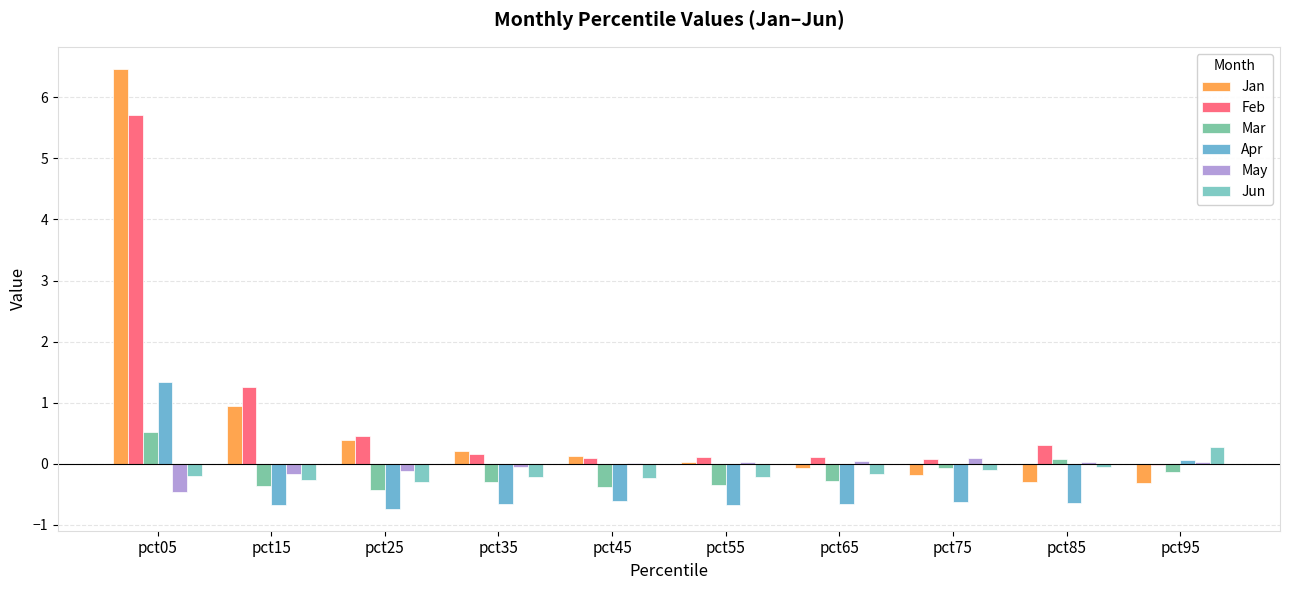

How many groups of bars are there?

10